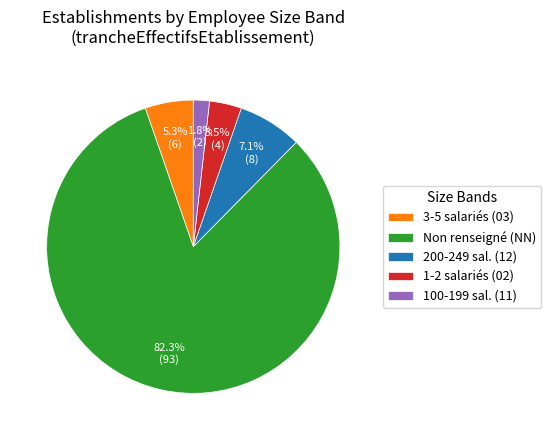

Combined, do 200-249 sal. (12) and 1-2 salariés (02) account for over 50%?

No